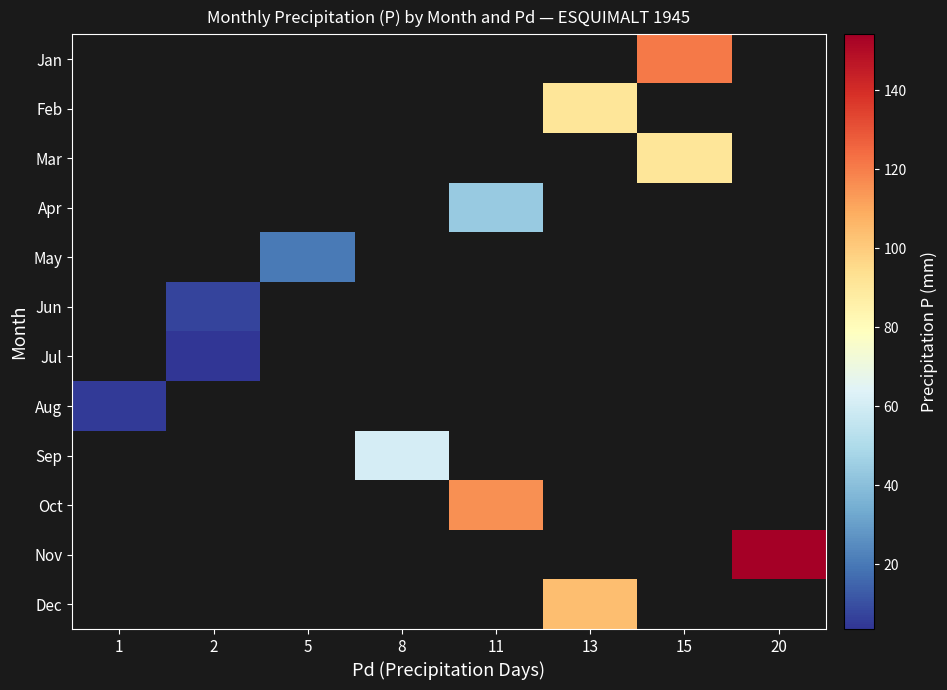

How many data points does each series have?

8